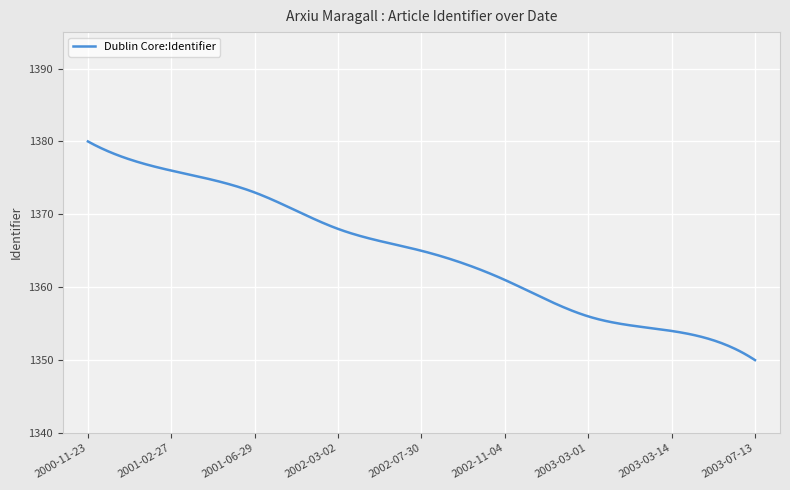

What is the greatest value displayed?

1380.0